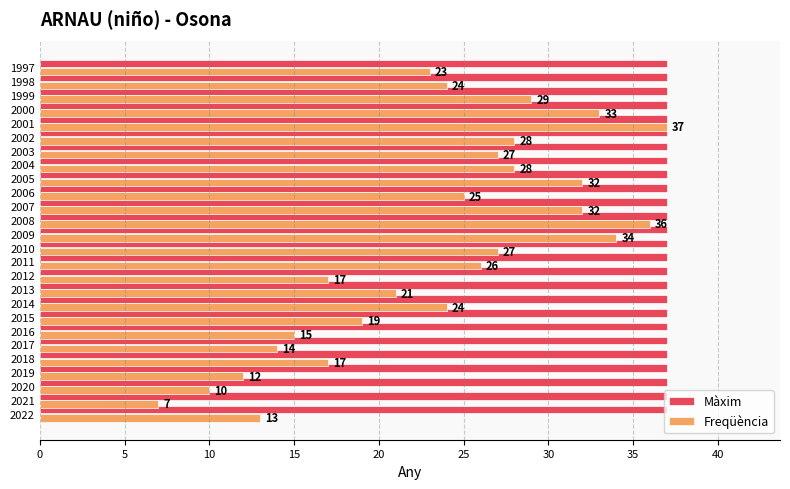

What are all the series names shown in the legend?

Màxim, Freqüència